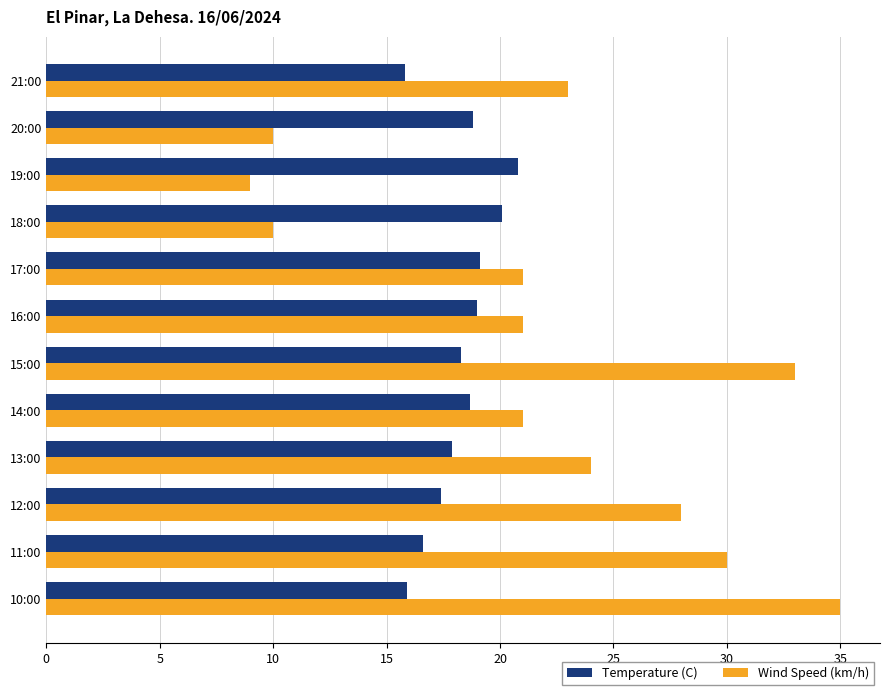

Rank the series by their average value, from lowest to highest.

Temperature (C), Wind Speed (km/h)